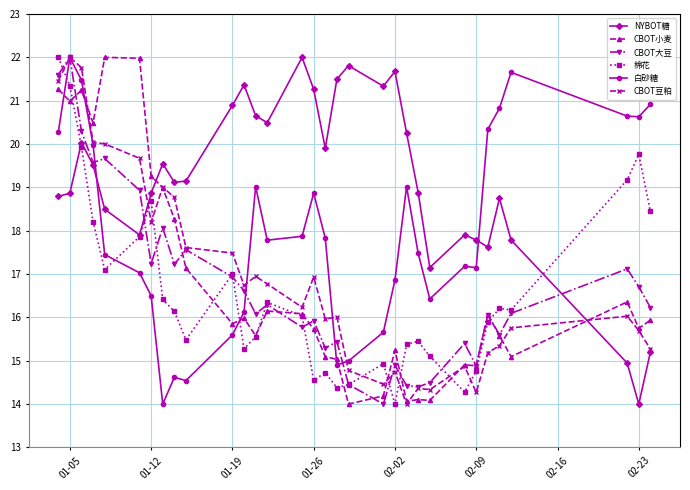

What is the value of the 棉花 point at the 4th from the left?

18.2